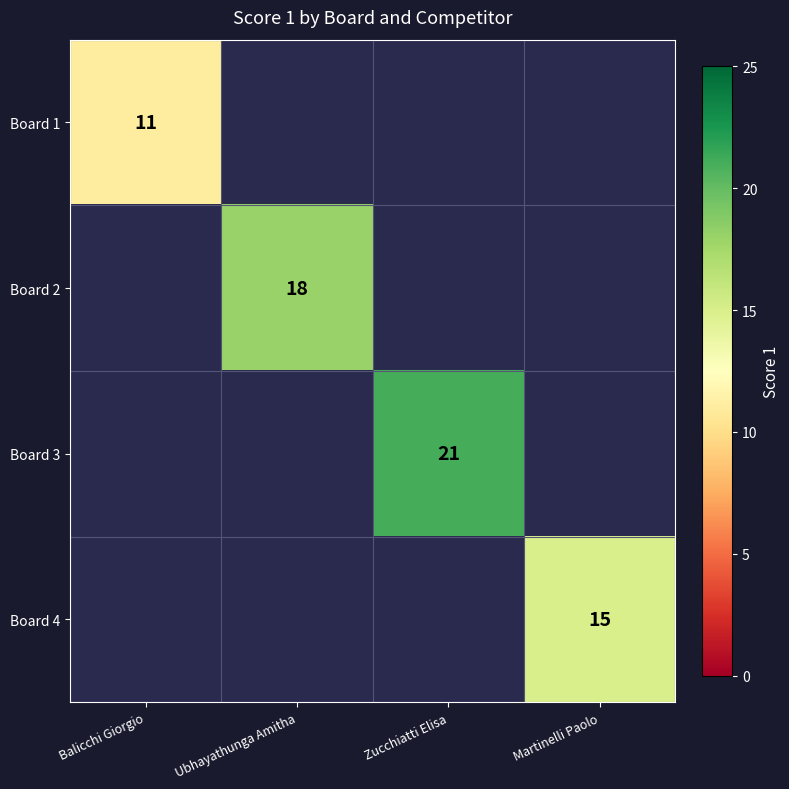

Which label corresponds to the largest value in the chart?

Zucchiatti Elisa